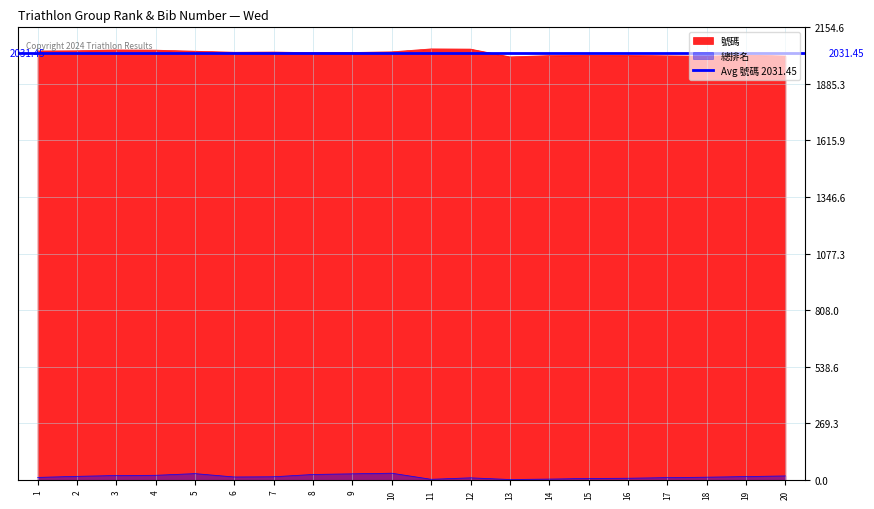

What is the sum of the 號碼 values at 12 and 3?

4098